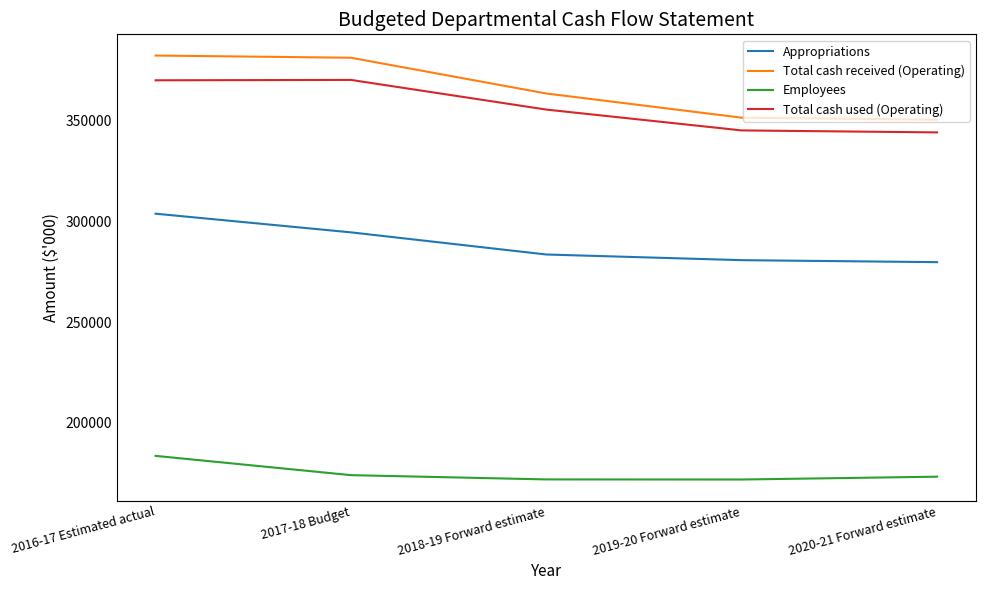

What is the difference between the maximum and minimum values in the Employees series?

11731